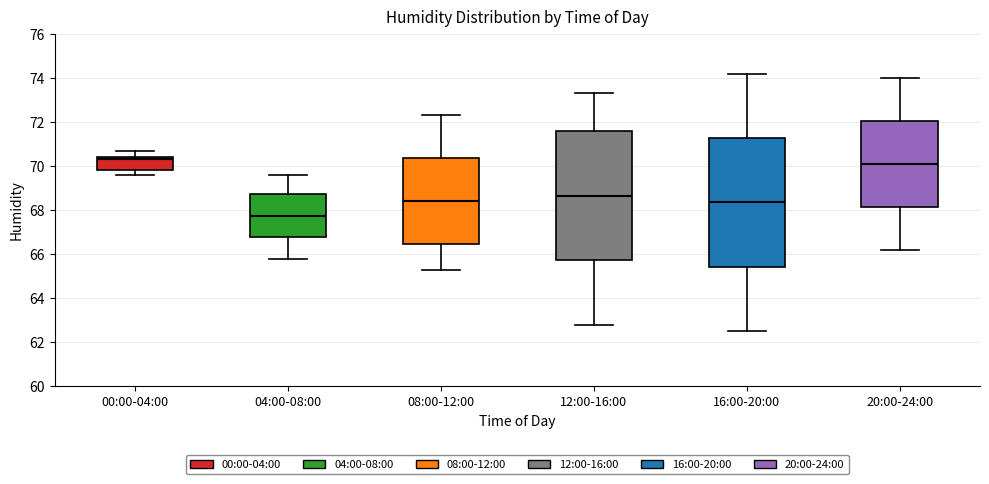

Where is the lower edge of the box for 12:00-16:00 on the y-axis? The values are not printed on the chart, so give them approximately, as read against the axis.

65.8